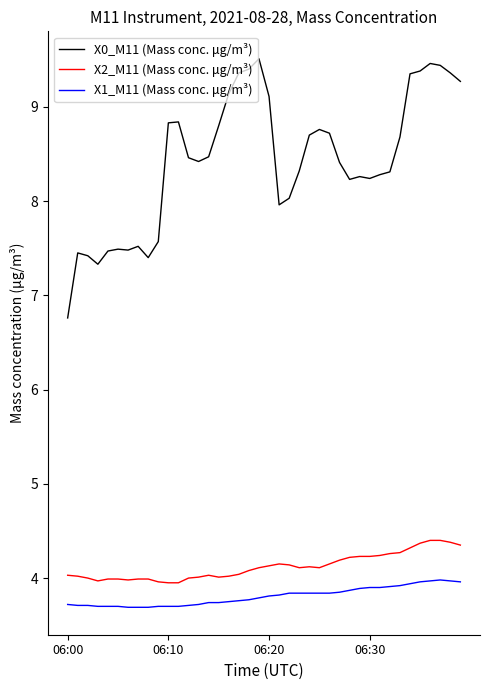

Which series has the largest total across all categories?

X0_M11 (Mass conc. μg/m³)